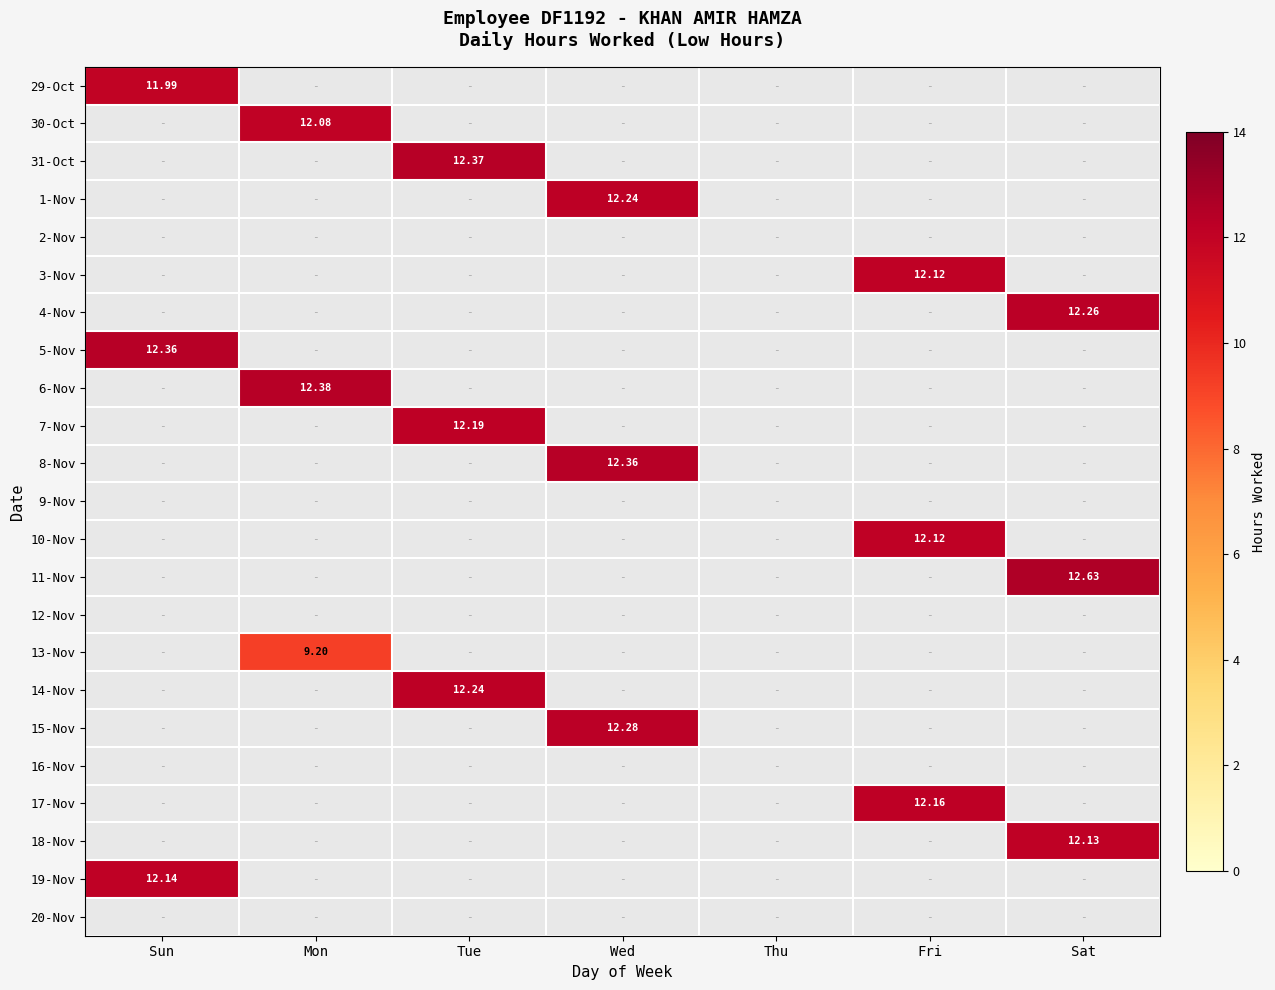

Rank the series by their maximum value, from lowest to highest.

2-Nov, 9-Nov, 12-Nov, 16-Nov, 20-Nov, 13-Nov, 29-Oct, 30-Oct, 3-Nov, 10-Nov, 18-Nov, 19-Nov, 17-Nov, 7-Nov, 1-Nov, 14-Nov, 4-Nov, 15-Nov, 5-Nov, 8-Nov, 31-Oct, 6-Nov, 11-Nov